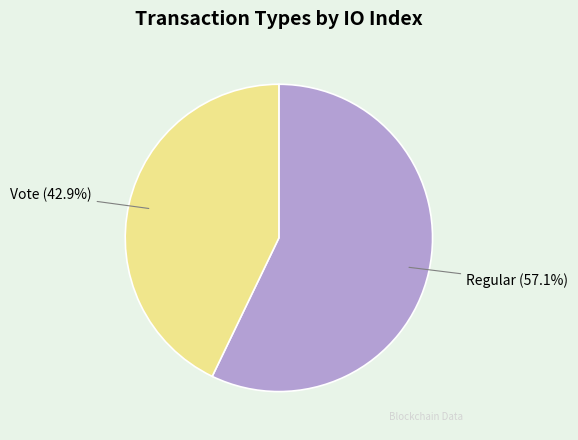

Is it true that Vote is 28% of the pie?

False